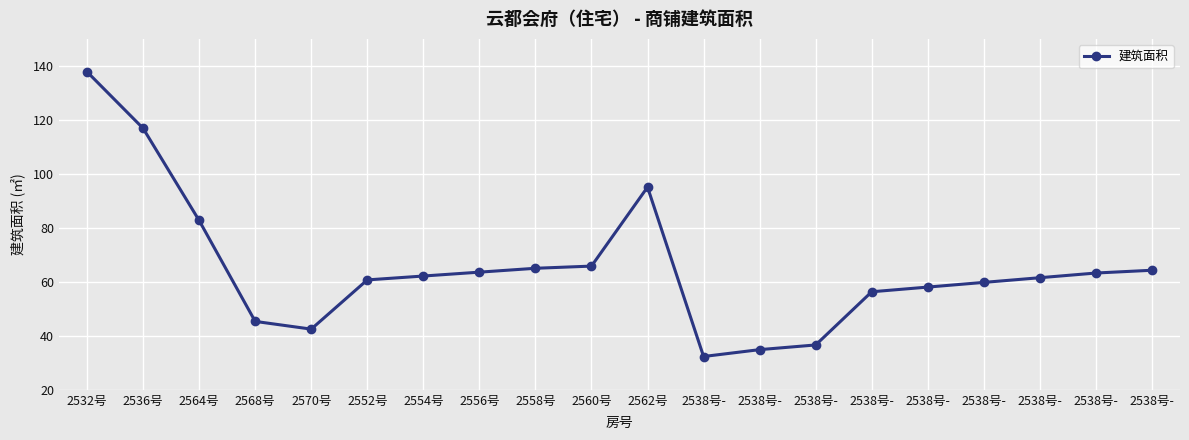

How many interior local valleys (lower than both neighbors) does the data have?

2